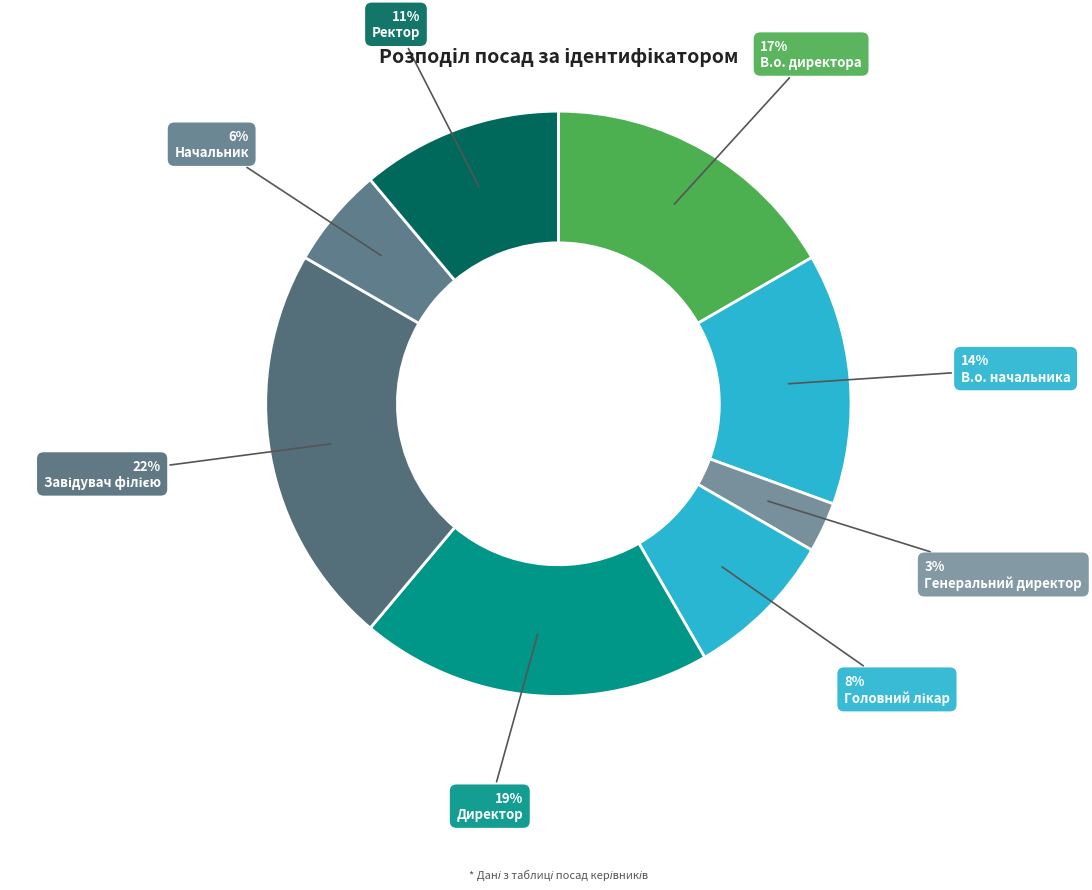

What is the total percentage of Головний лікар and В.о. директора?

25.0%